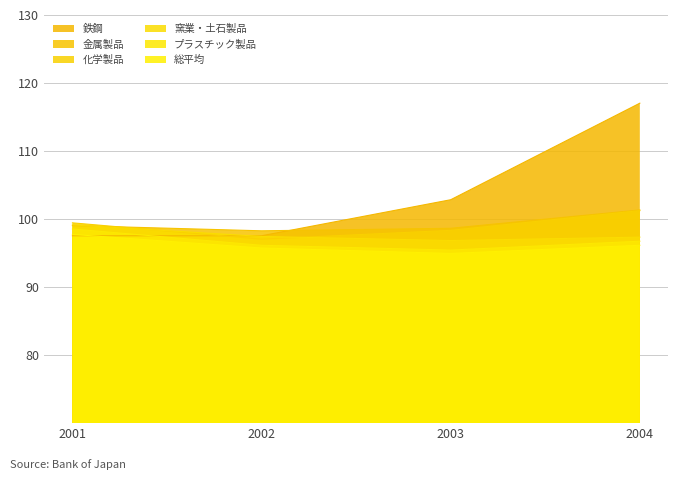

Which label corresponds to the smallest value in the chart?

2003